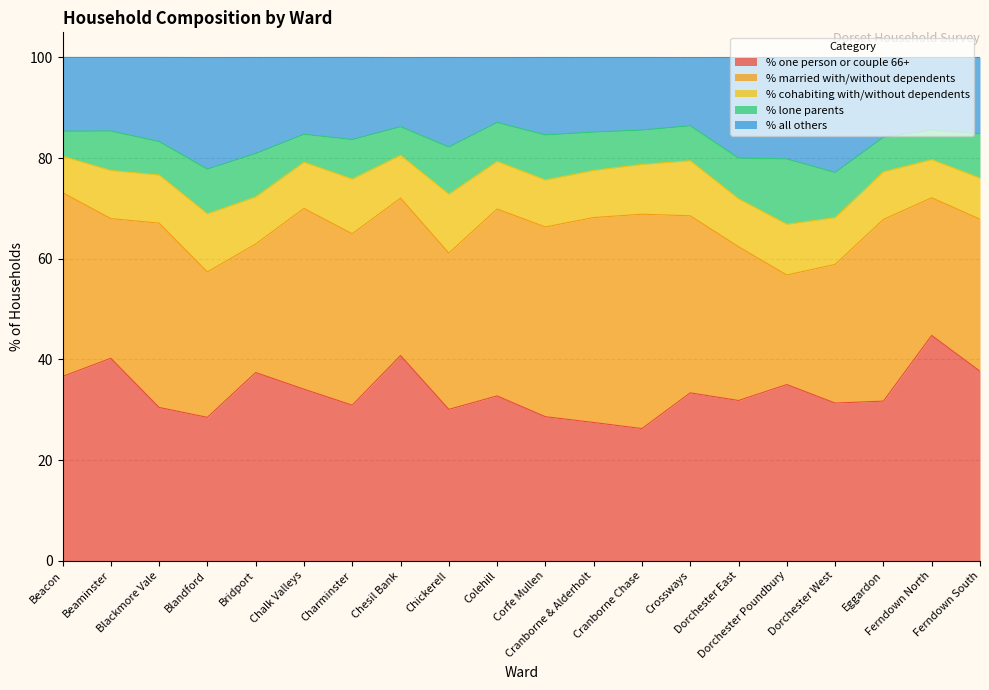

Which category has the lowest value in the % all others series?

Colehill